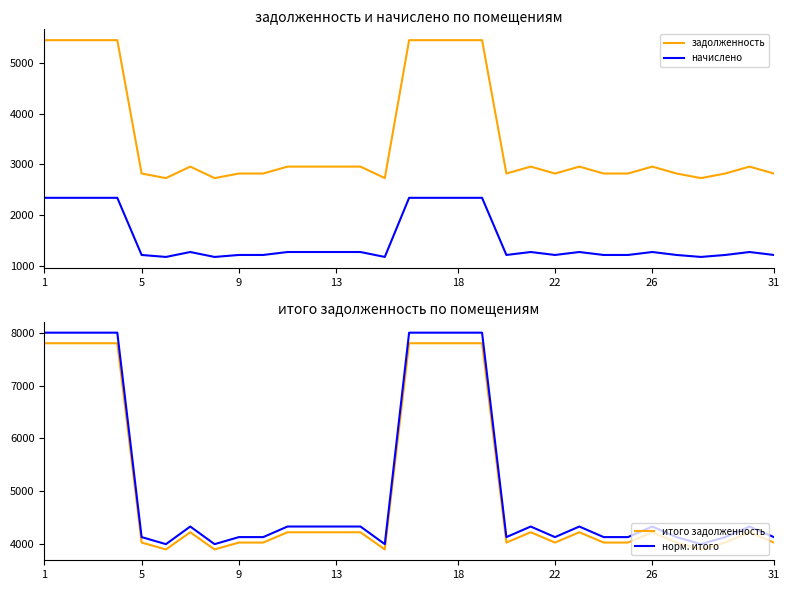

Is this an area chart (filled region under the line)?

No